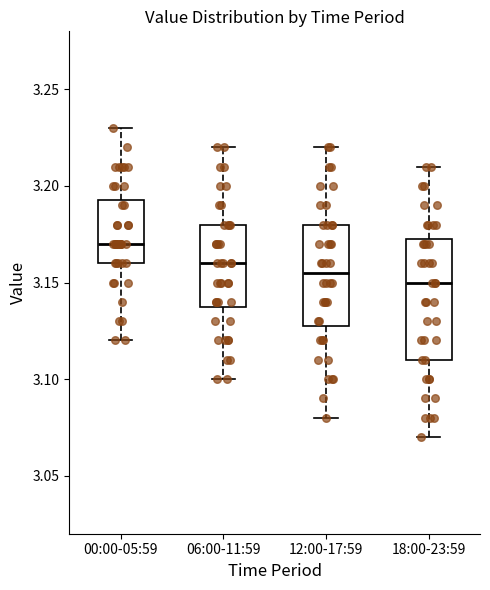

Where is the upper edge of the box for 12:00-17:59 on the y-axis? The values are not printed on the chart, so give them approximately, as read against the axis.

3.180